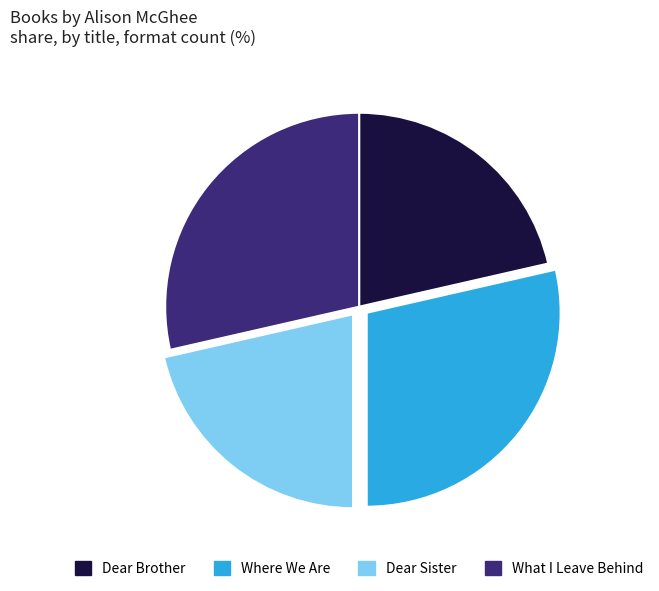

How many segments does this pie chart have?

4